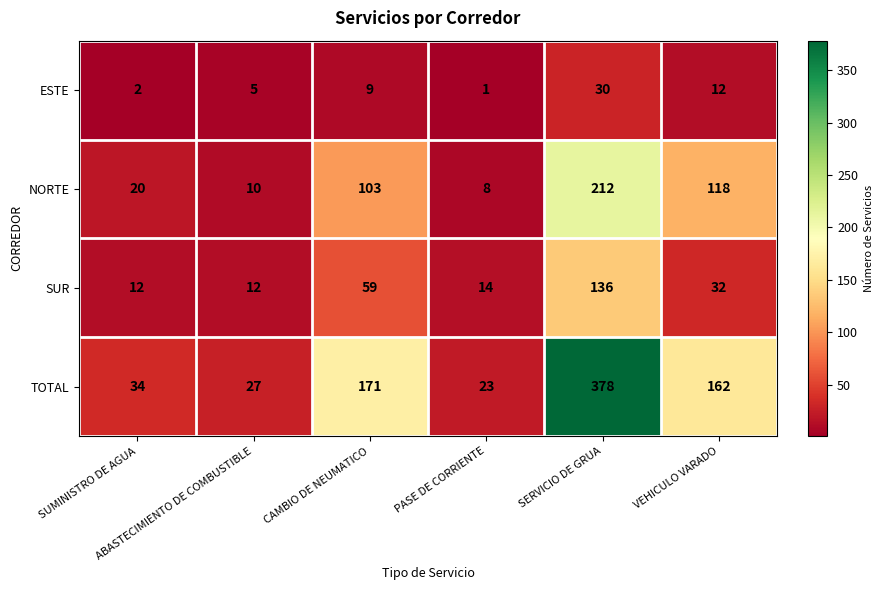

How many data points in ESTE are less than 9?

3